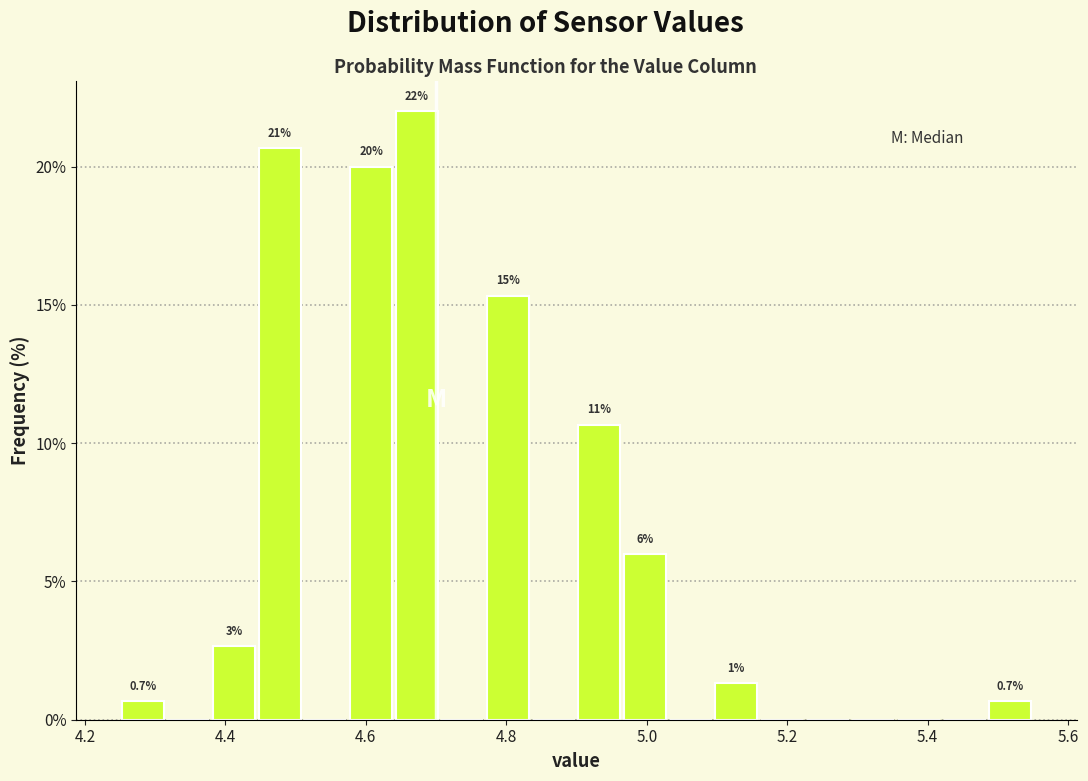

Read against the x-axis, roughly where is the centre of the tallest bar?

4.68